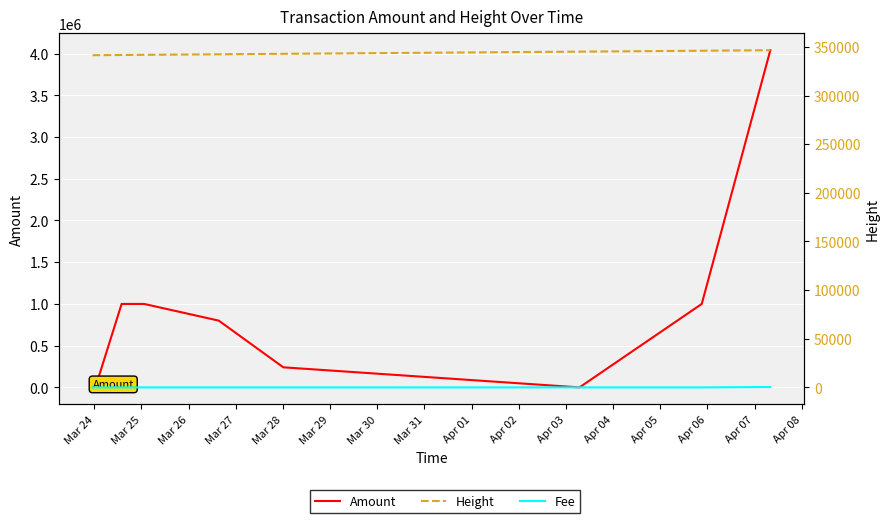

Reading left to right, what are all the values shown in this chart?

Amount: 1.0	0.0	999999.0	999999.0	799999.0	240548.6	2.0	999999.0	4040142.0
Height: 341440.0	341469.0	341673.0	341841.0	342407.0	342894.0	345125.0	346064.0	346583.0
Fee: 1.0	1.0	1.0	1.0	1.0	1.0	1.0	1.0	404.0